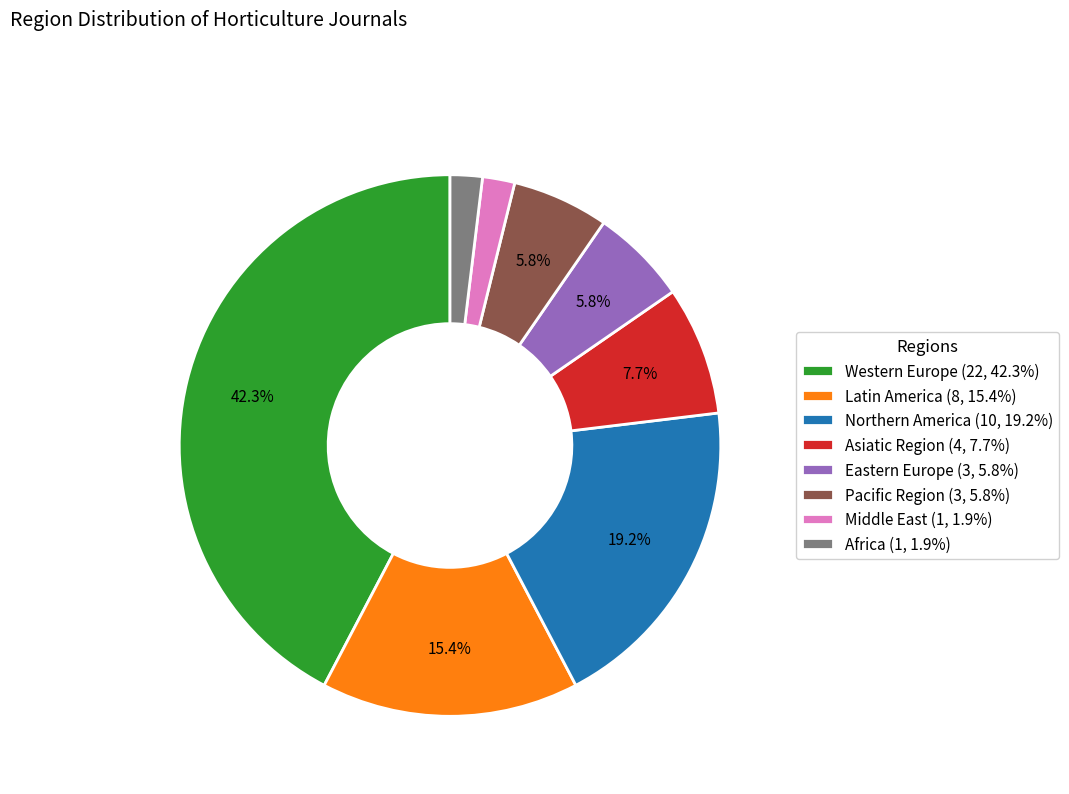

Is there any slice that represents more than half of the pie?

No